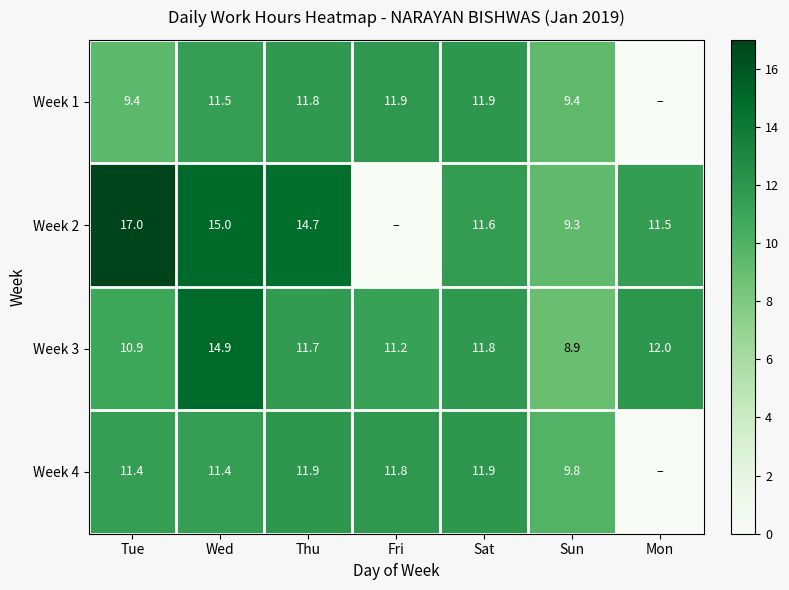

True or false: Week 1 has a value of 5.0 at Thu.

False